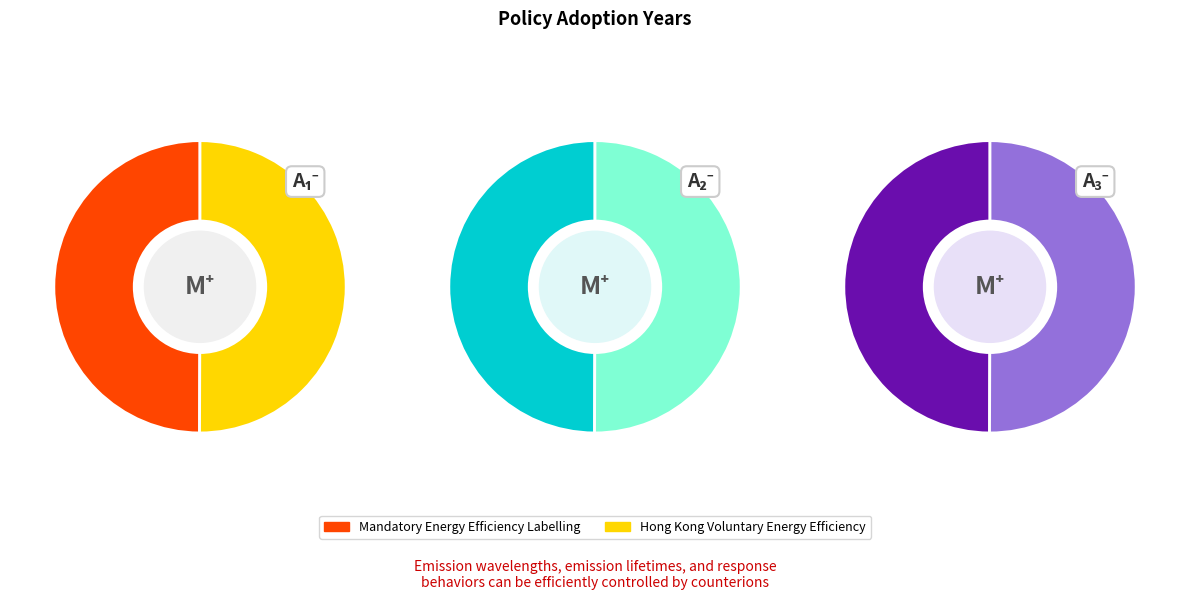

Which slice is the largest?

Hong Kong Voluntary Energy Efficiency